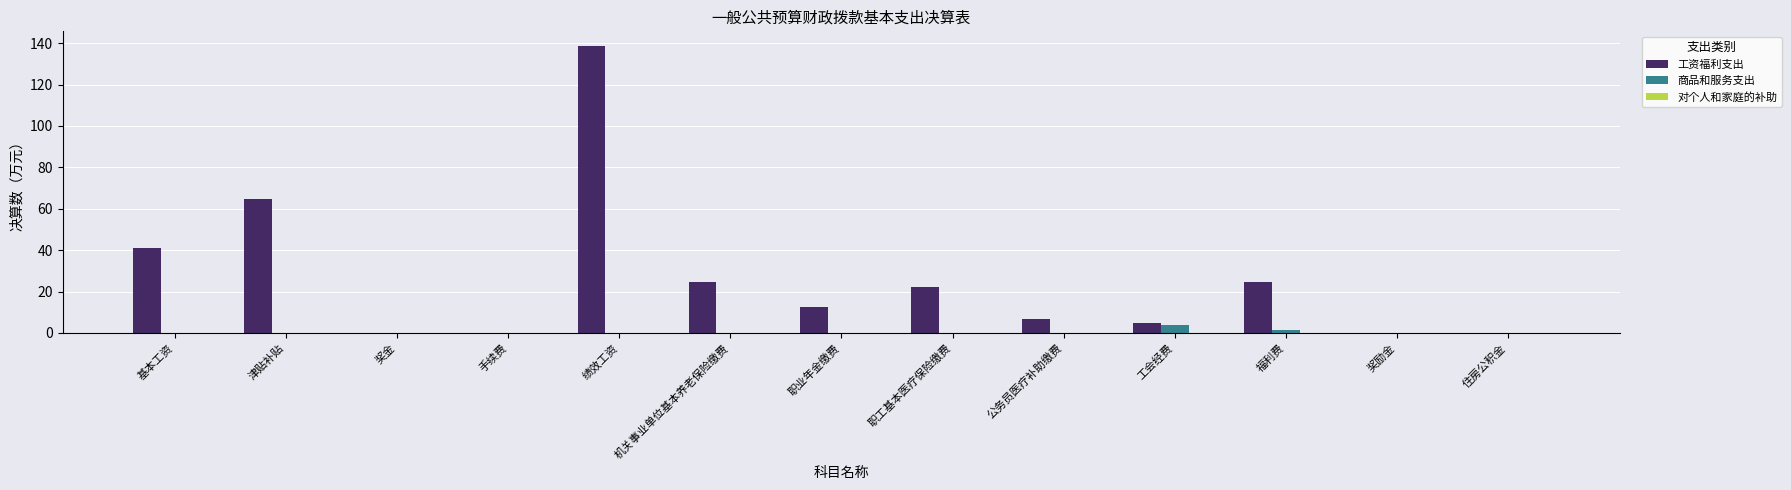

How many data points does each series have?

13